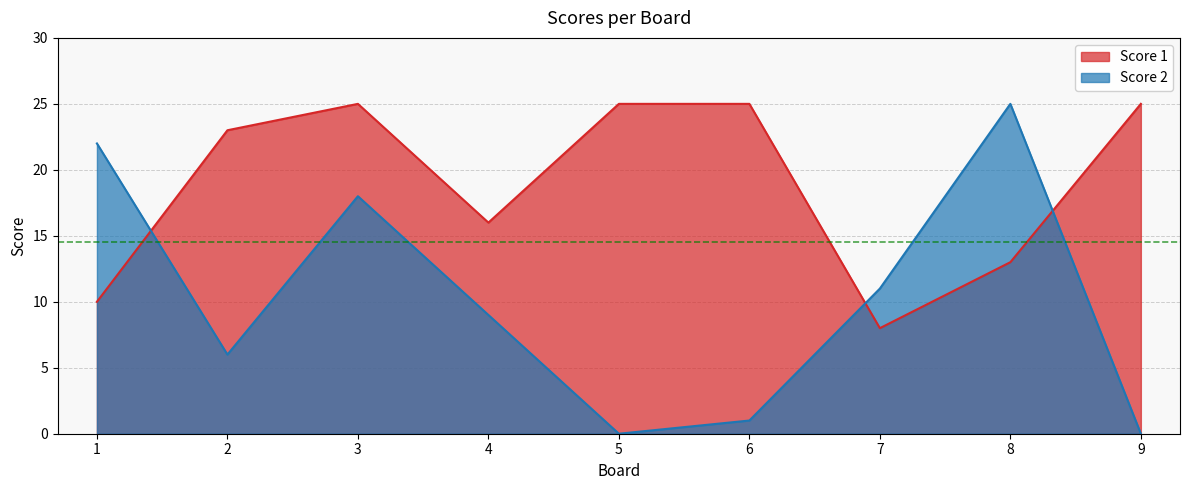

What is the maximum value for Score 2?

25